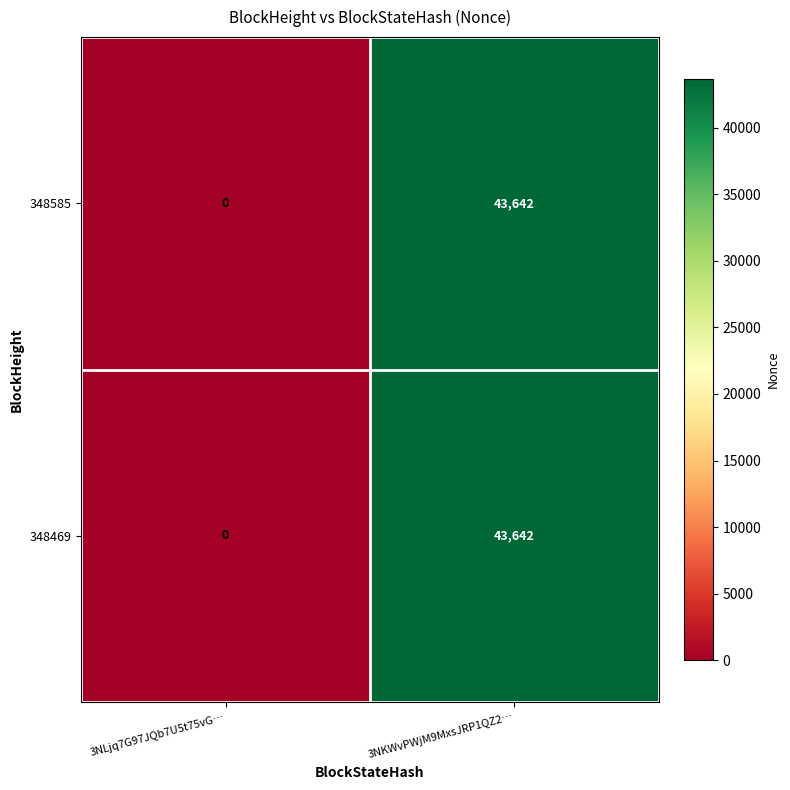

What is the sum of the 348585 values at 3NKWvPWjM9MxsJRP1QZ2… and 3NLjq7G97JQb7U5t75vG…?

43642